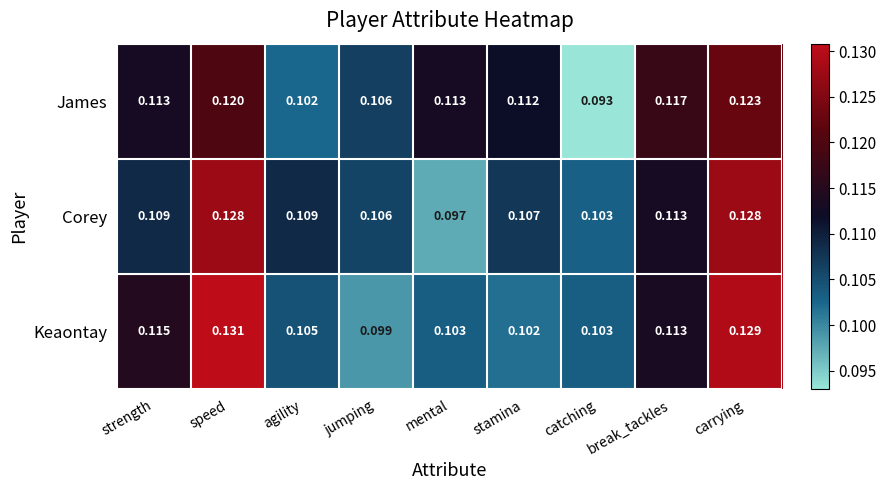

Which label corresponds to the smallest value in the chart?

catching